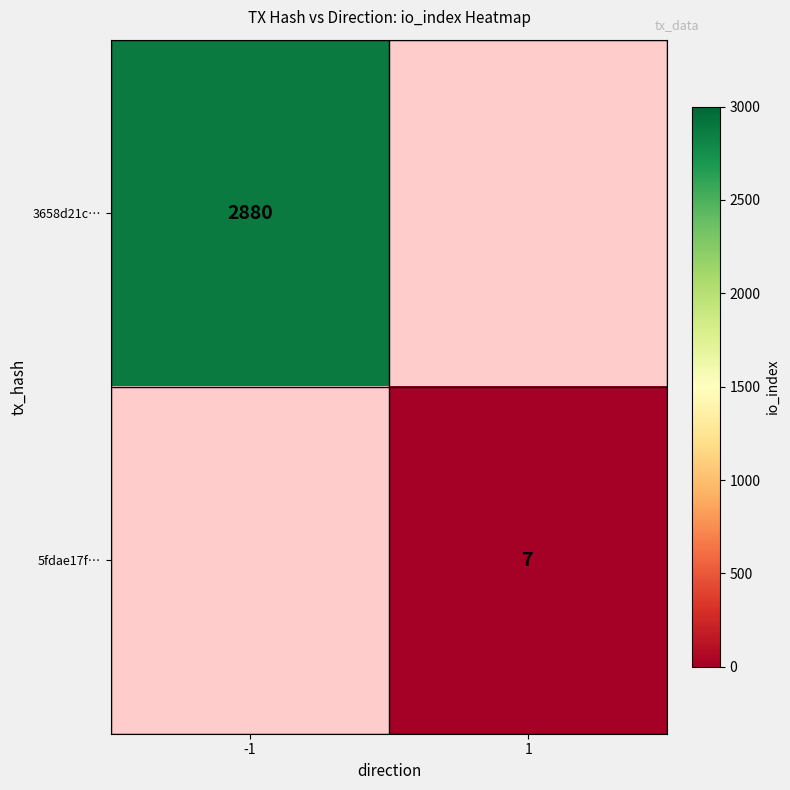

The 3658d21c… series shows 5000.2 at -1. True or false?

False